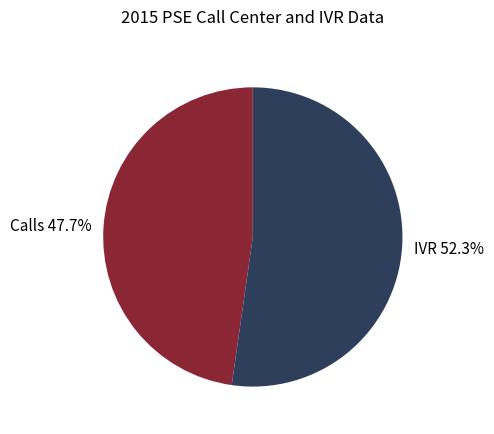

What is the majority slice?

IVR 52.3%